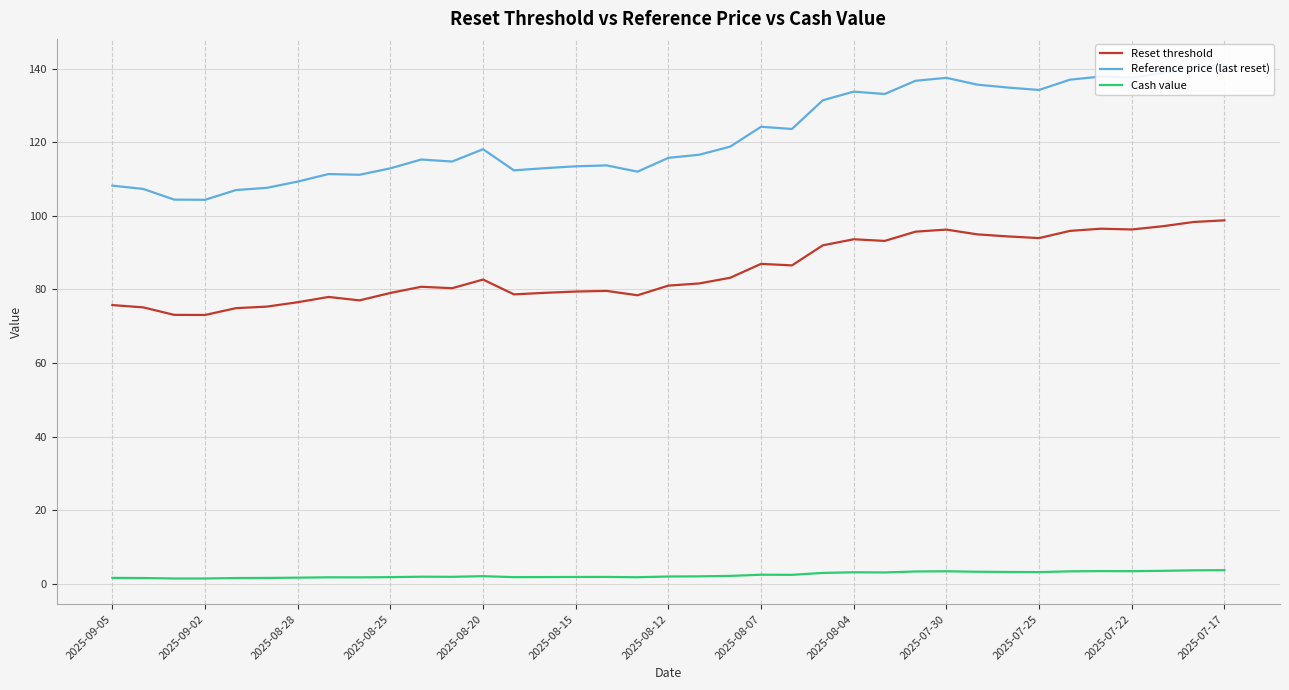

True or false: Cash value has a value of 3.7 at 2025-07-17.

True